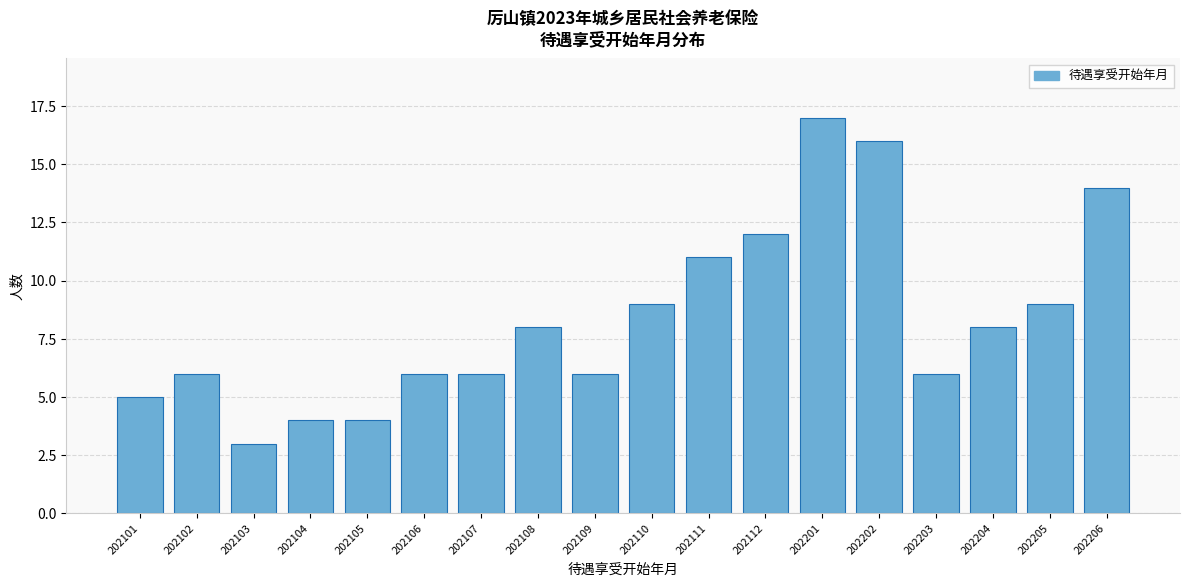

Reading left to right, transcribe all the data shown in this chart.

202101=5	202102=6	202103=3	202104=4	202105=4	202106=6	202107=6	202108=8	202109=6	202110=9	202111=11	202112=12	202201=17	202202=16	202203=6	202204=8	202205=9	202206=14